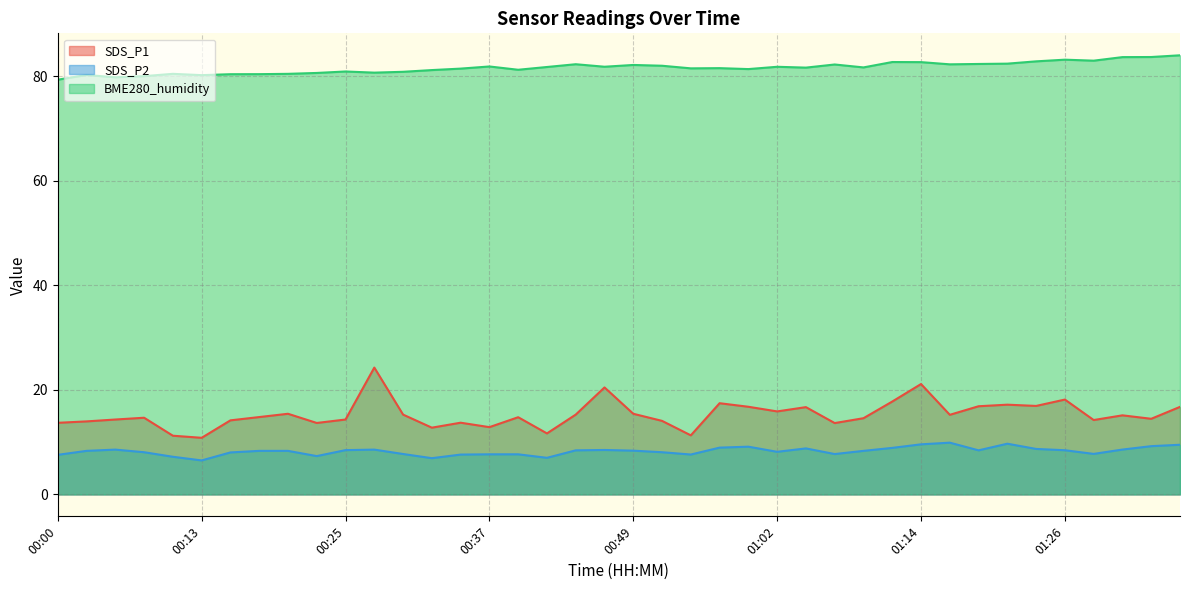

Does the chart have visible grid lines?

Yes